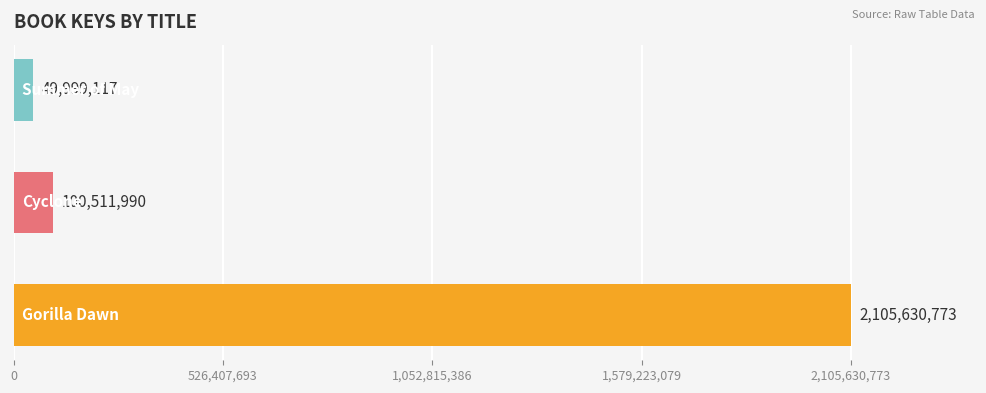

What is the average value?

752047293